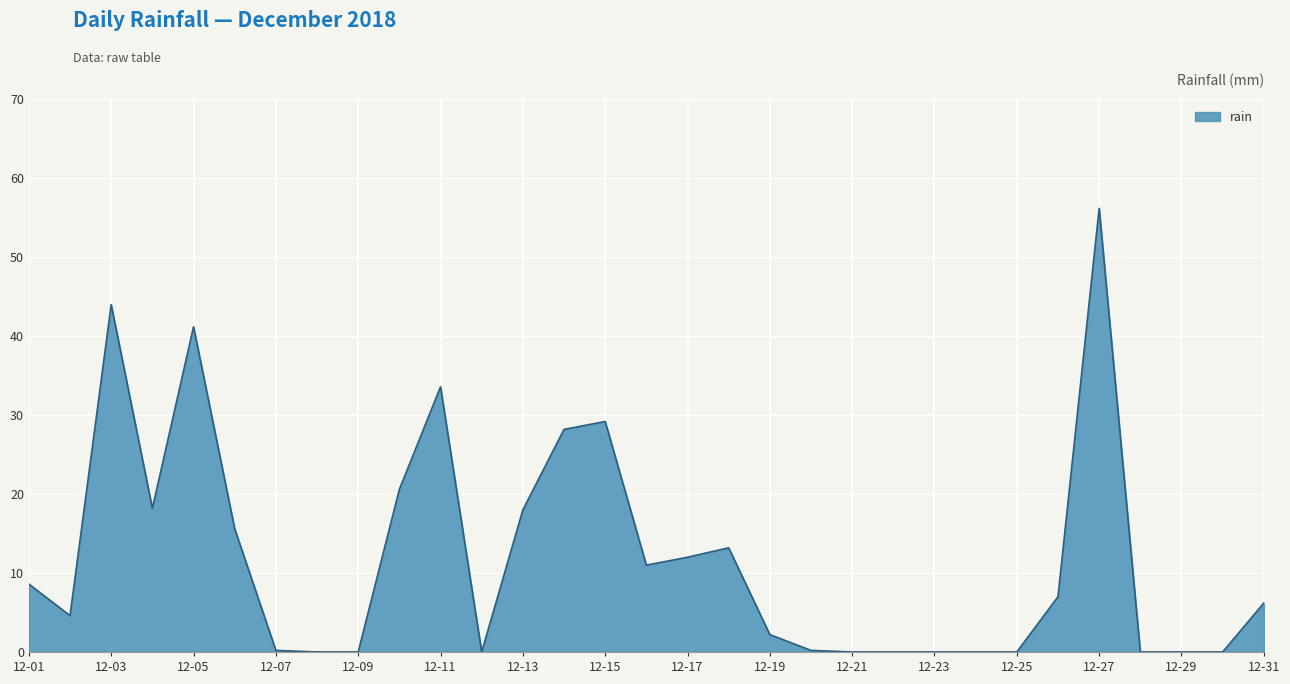

What is the greatest value displayed?

56.2